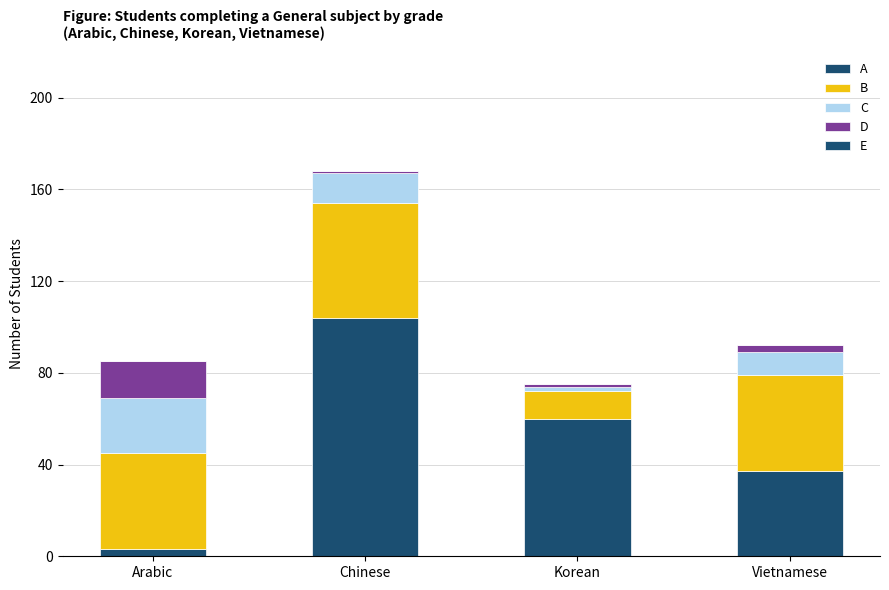

At which label is C closest to 13?

Chinese